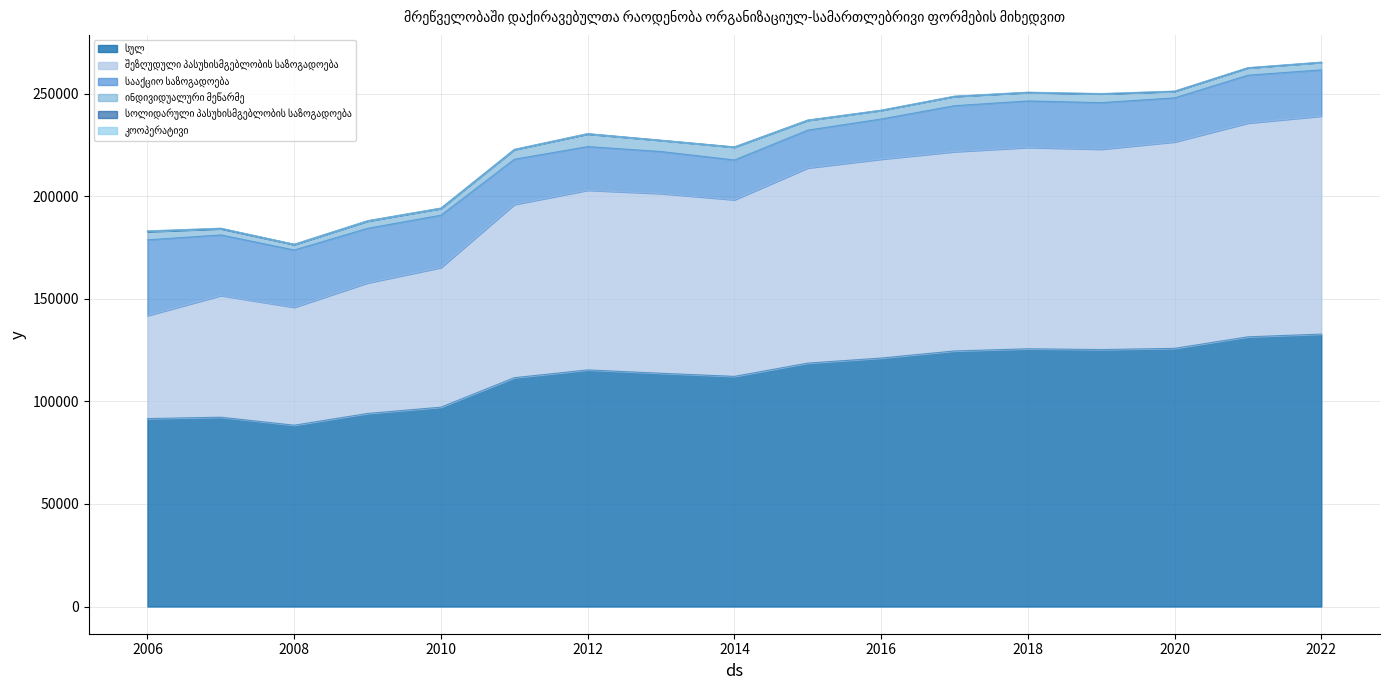

Between 2017 and 2006, which is larger?

2017